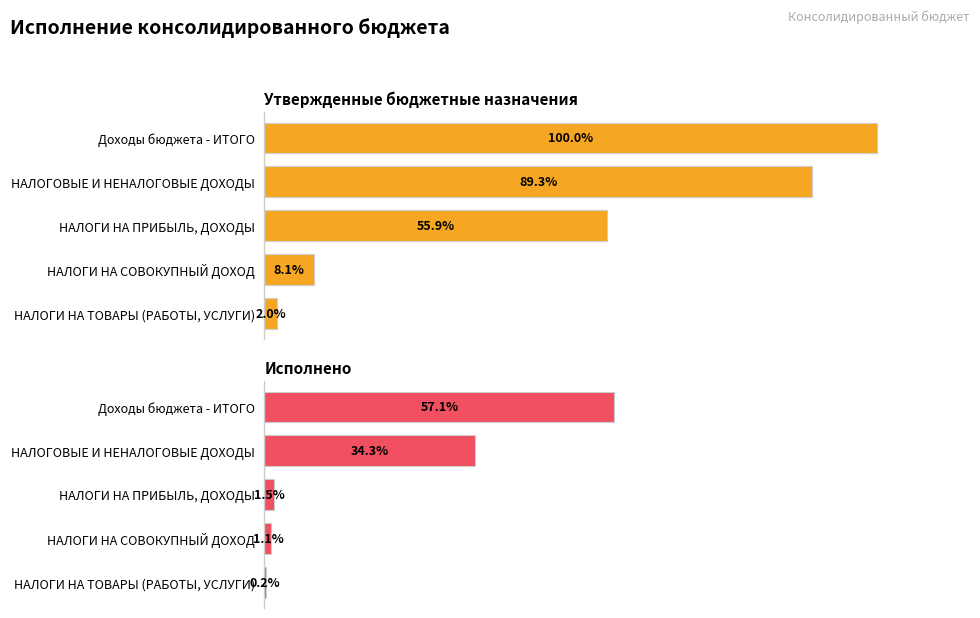

At how many categories does at least one series exceed 166896698?

3